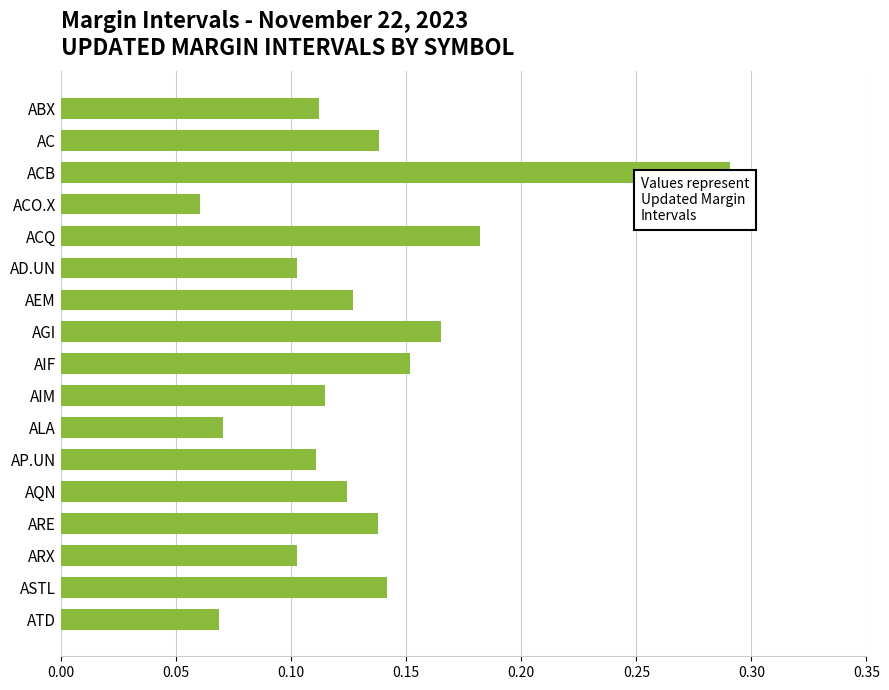

What is the label of the 9th bar from the top?

AIF